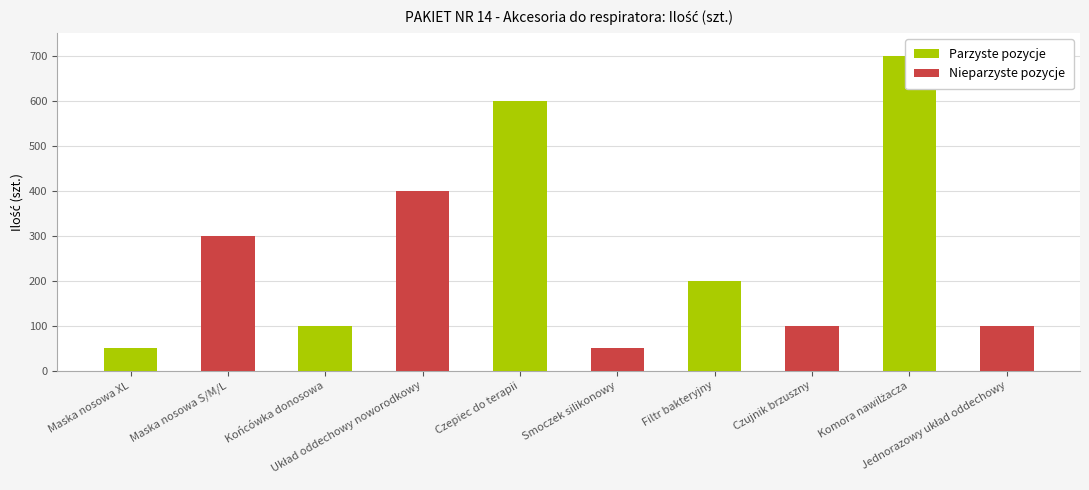

The value at Filtr bakteryjny is 200. True or false?

True